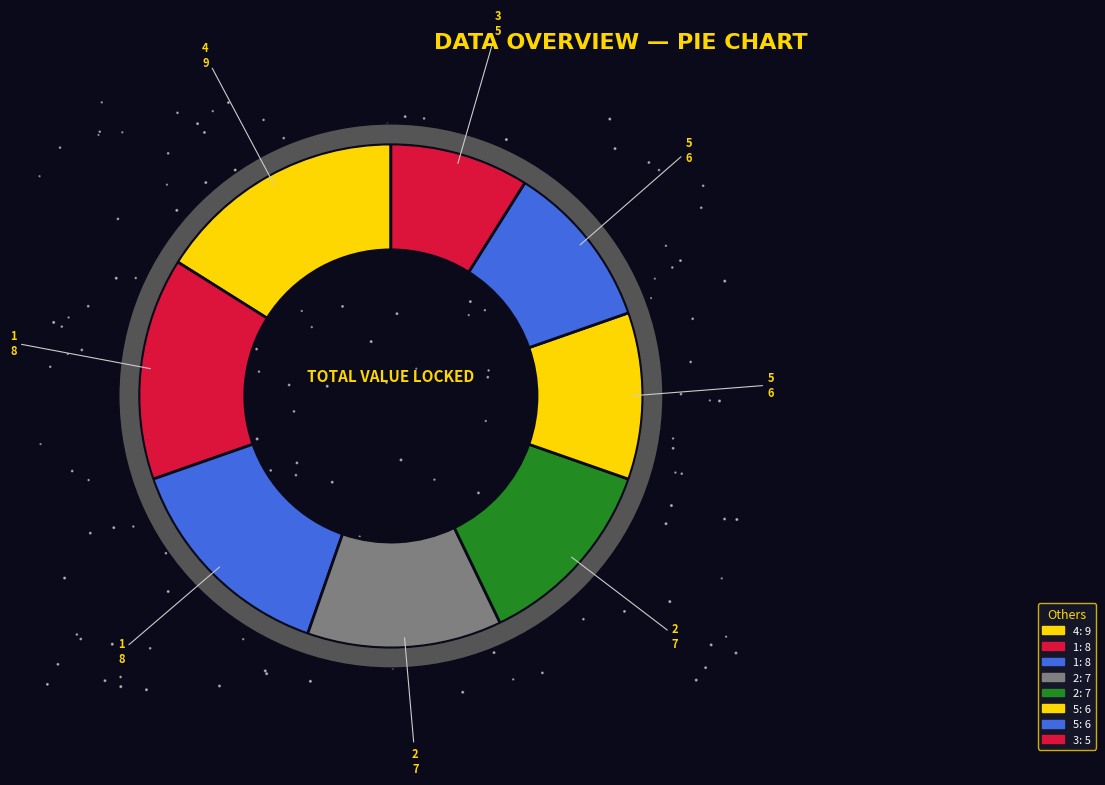

Which category has the biggest portion of the pie?

4